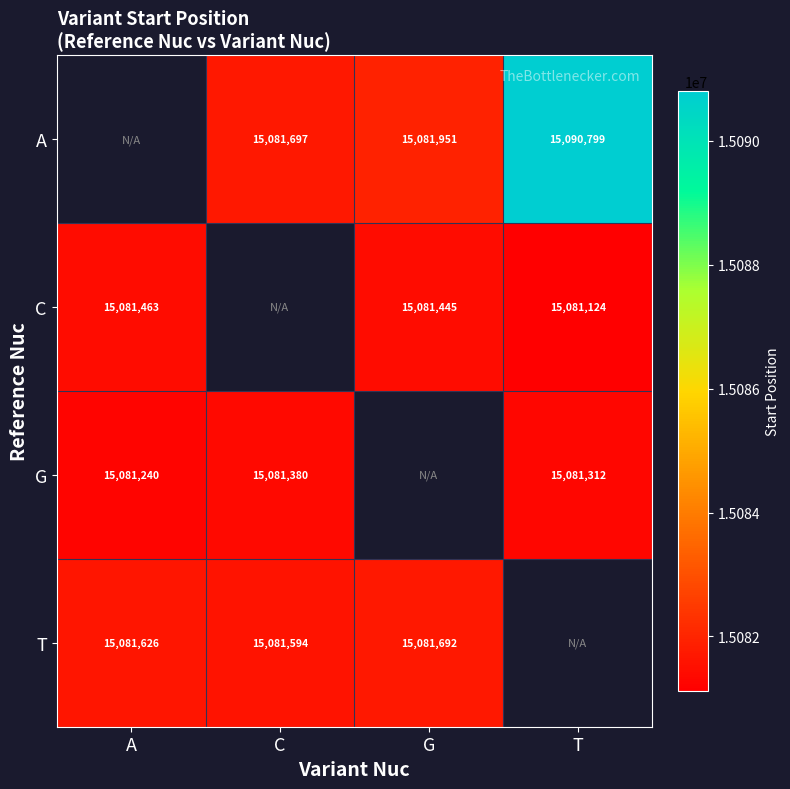

Is the value of A at C greater than the value of G at C?

Yes